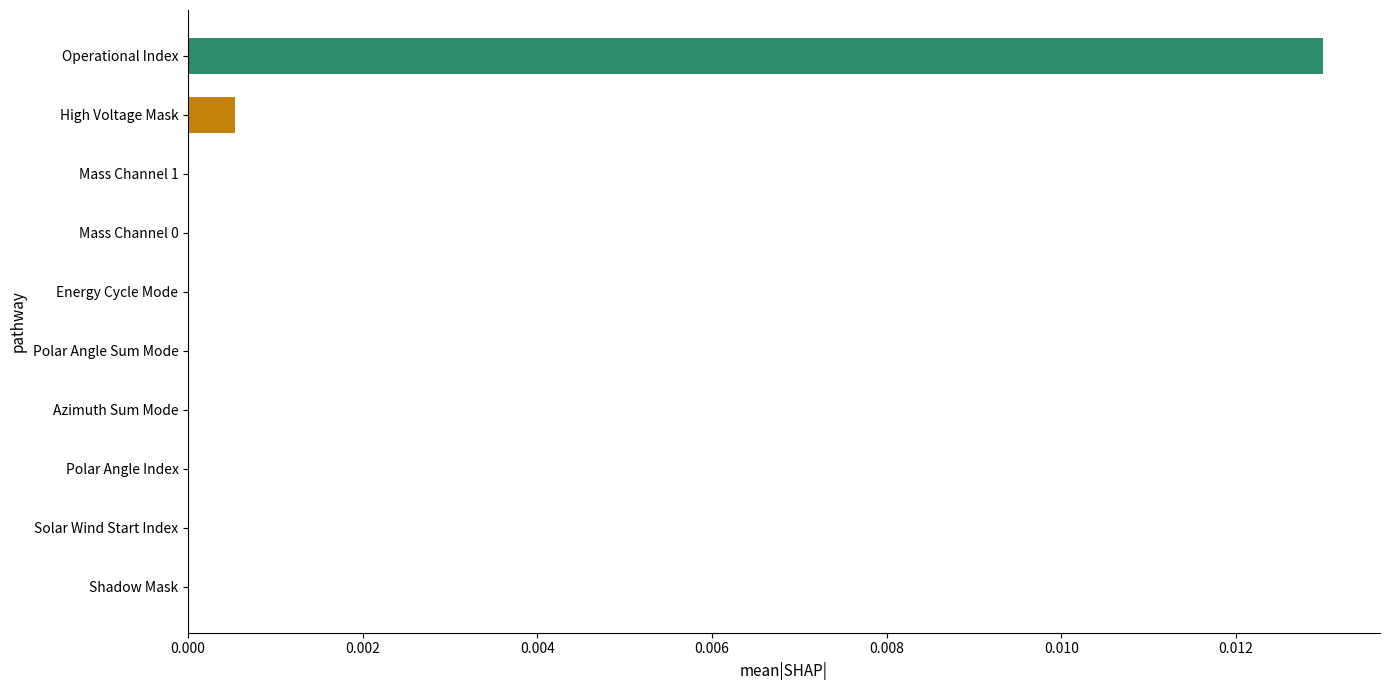

Which has a higher value, Mass Channel 0 or High Voltage Mask?

High Voltage Mask